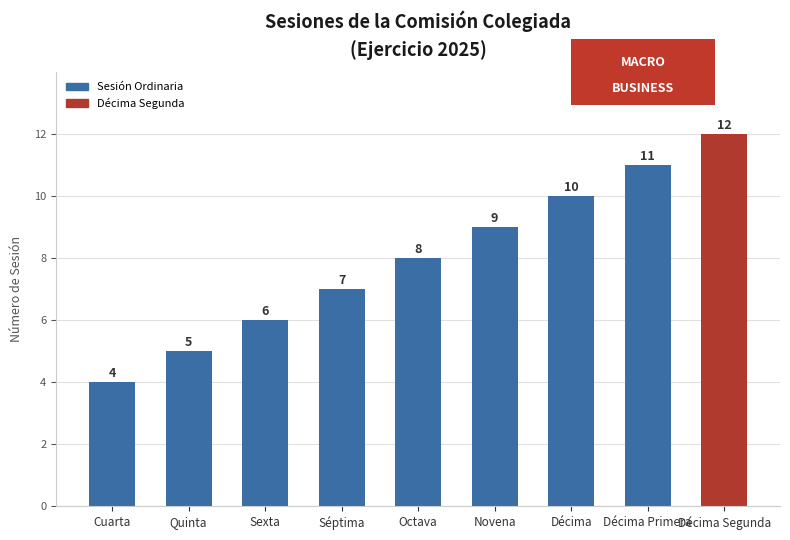

What is the approximate value at Octava?

8